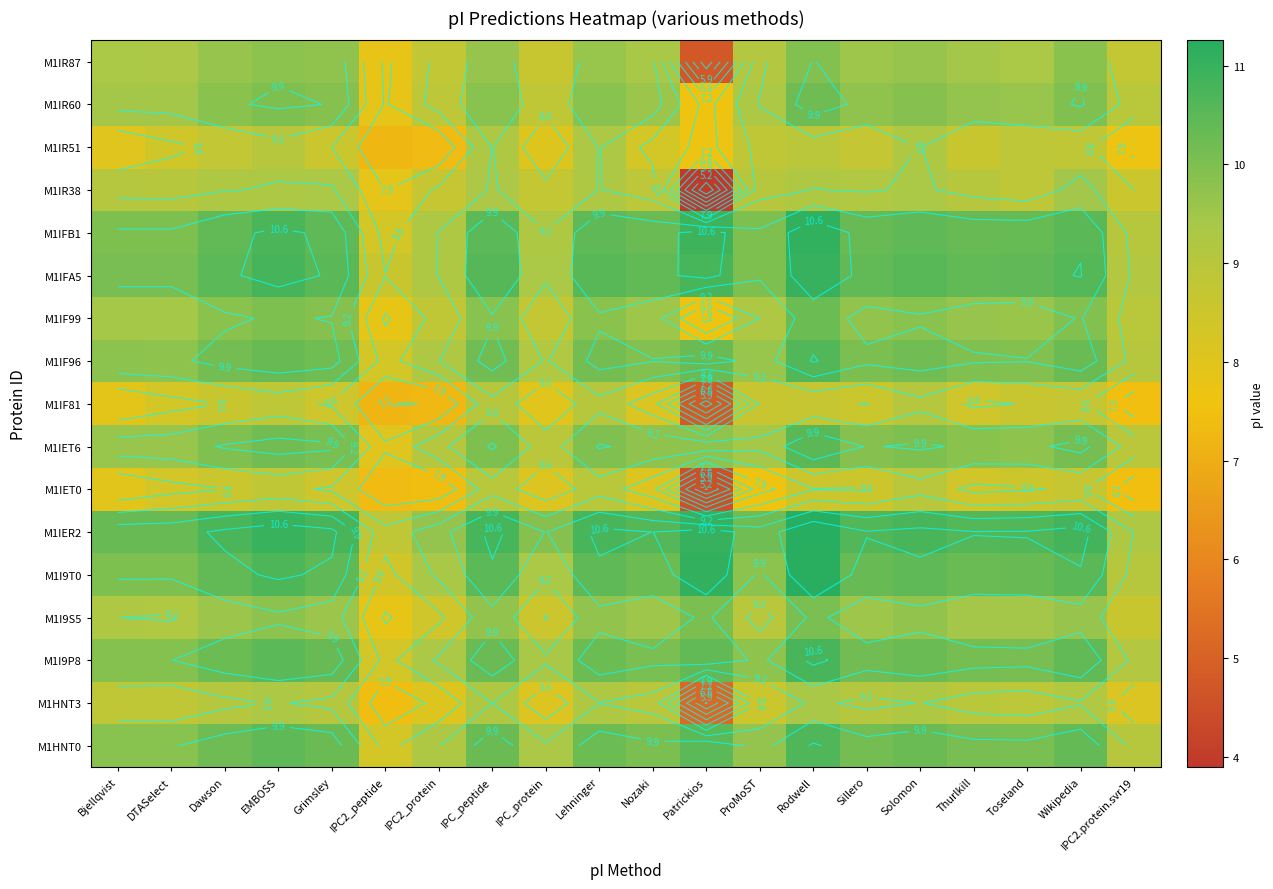

Count the number of data series in this chart.

17